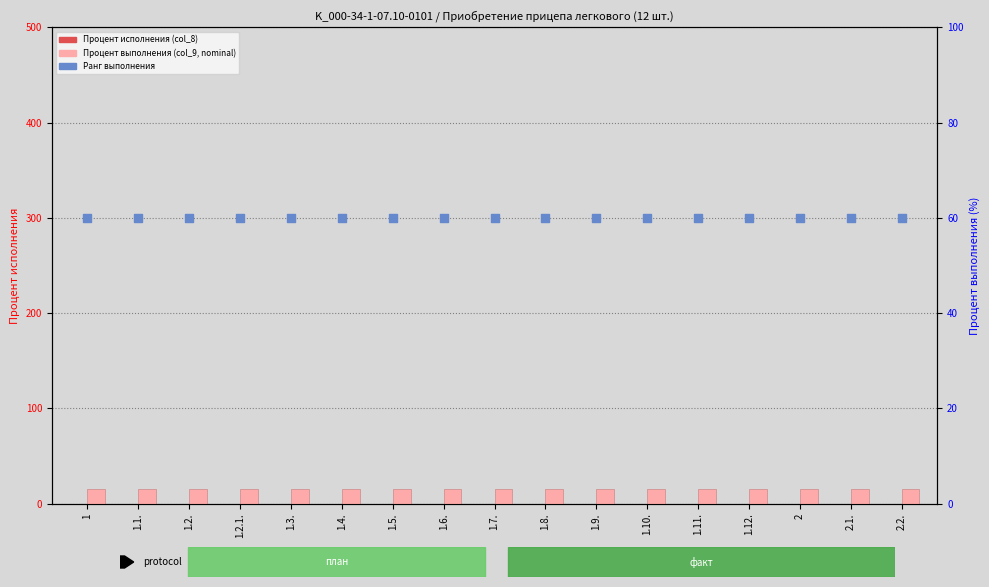

What are all the series names shown in the legend?

Процент исполнения (col_8), Процент выполнения (nominal), Процент выполнения за отчетный период (col_9)